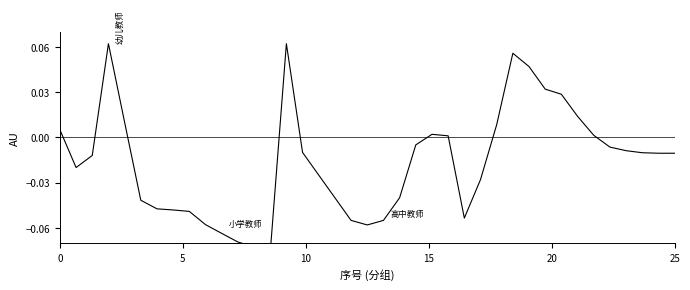

How many series are shown in this chart?

1